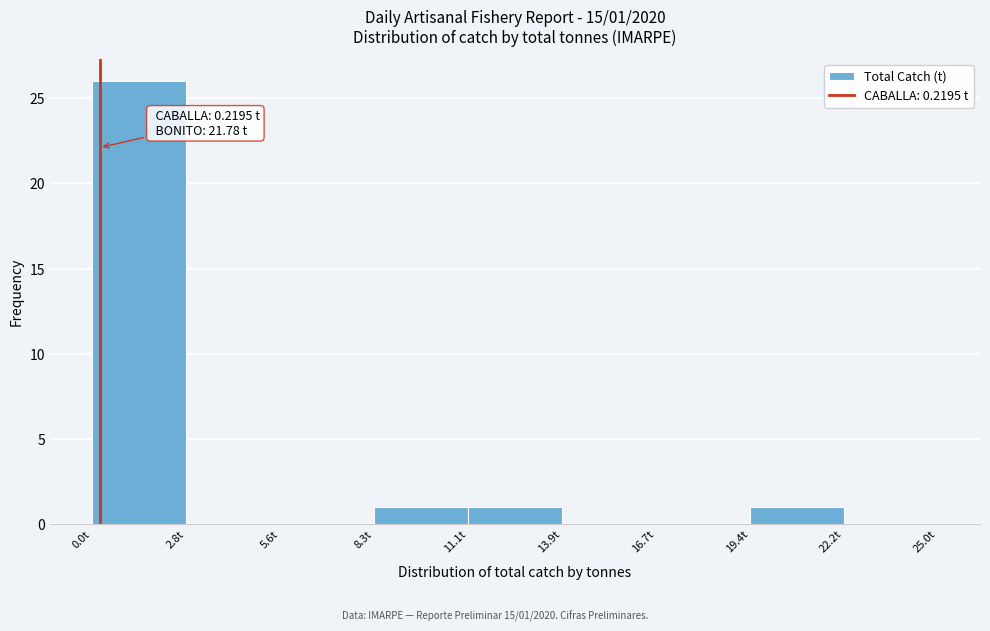

Over which range of the x-axis is the bar tallest?

0.0 to 3.0